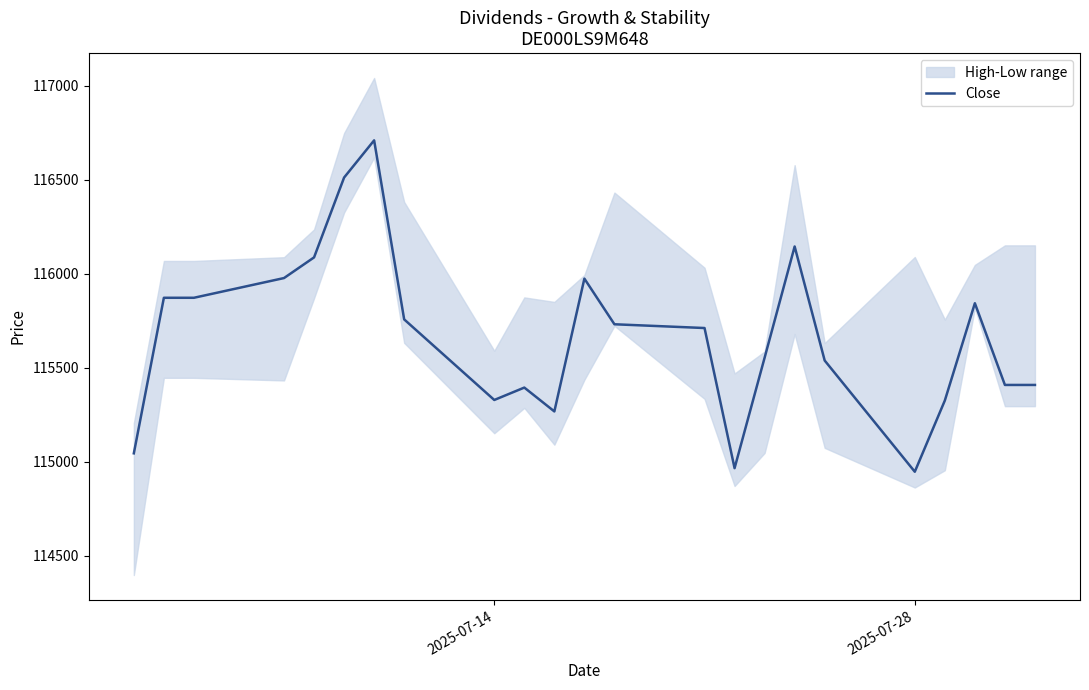

What is the maximum value for Close?

116710